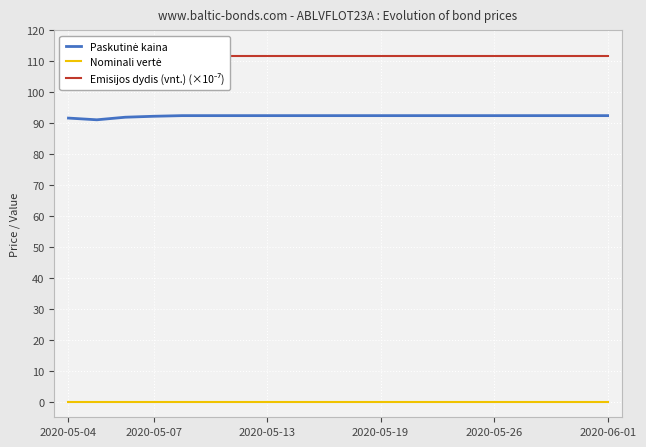

Is it true that Emisijos dydis (vnt.) (×10⁻⁷) equals 111.7 at 9?

True